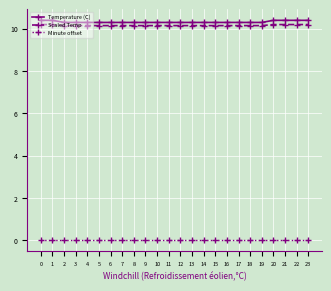

What are all the series names shown in the legend?

Temperature (C), Scaled Temp, Minute offset